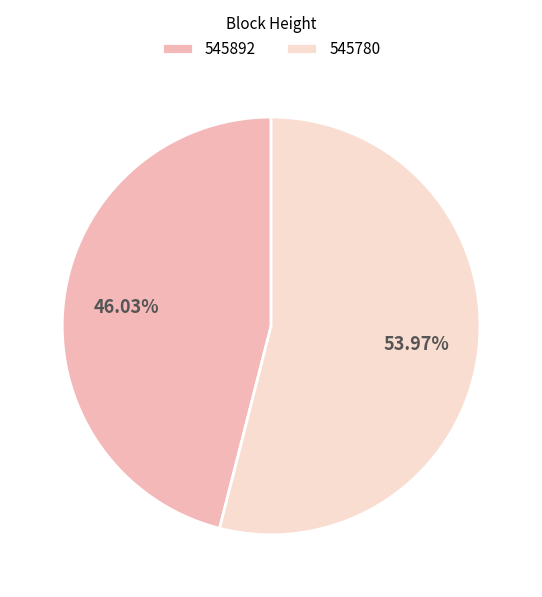

How many segments does this pie chart have?

2